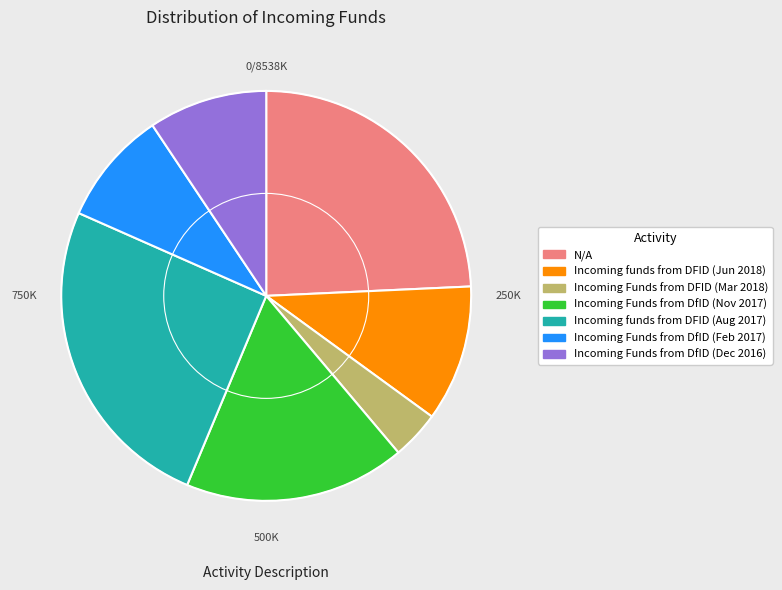

Which category has the biggest portion of the pie?

Incoming funds from DFID (Aug 2017)